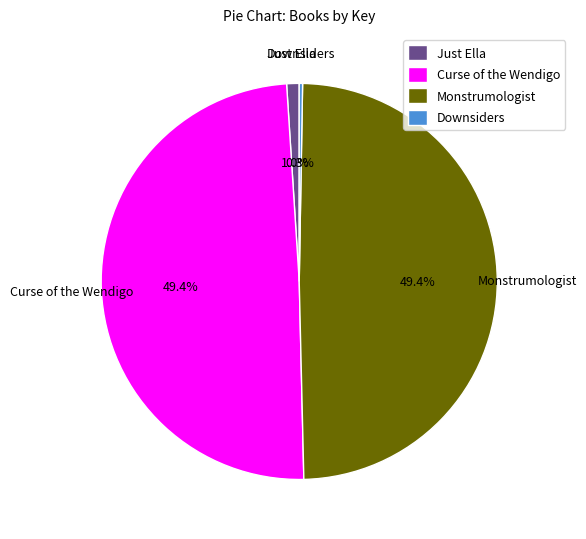

Is there any slice that represents more than half of the pie?

No